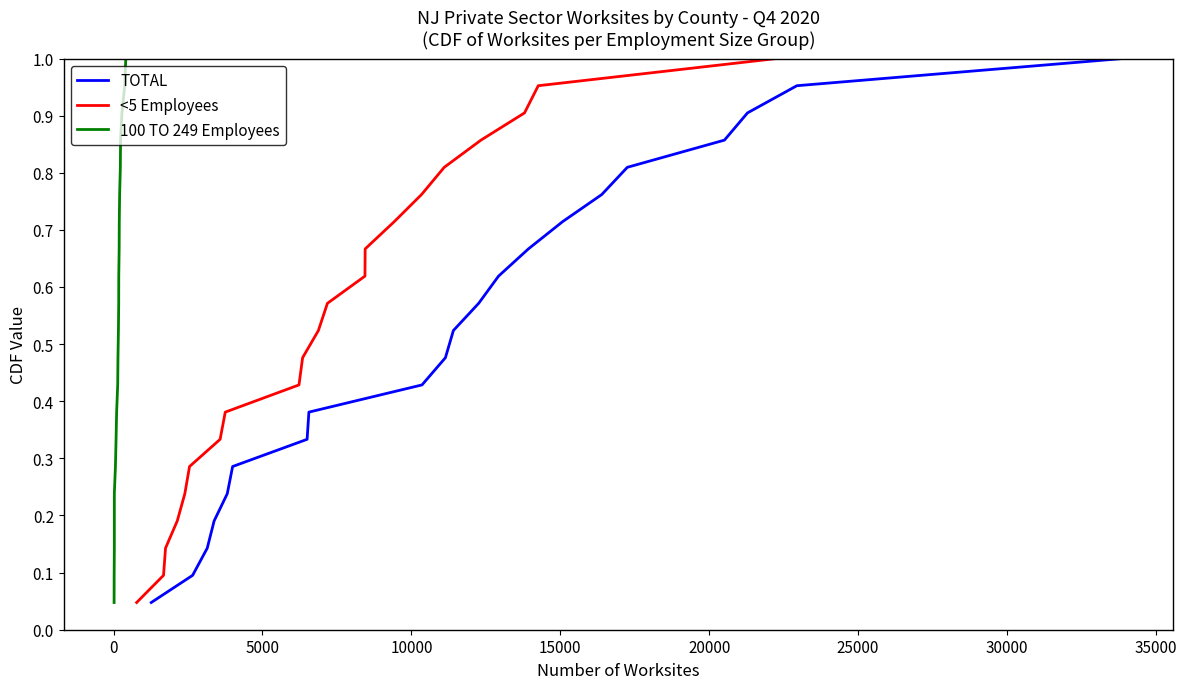

True or false: 100 TO 249 Employees and <5 Employees intersect in this chart.

False